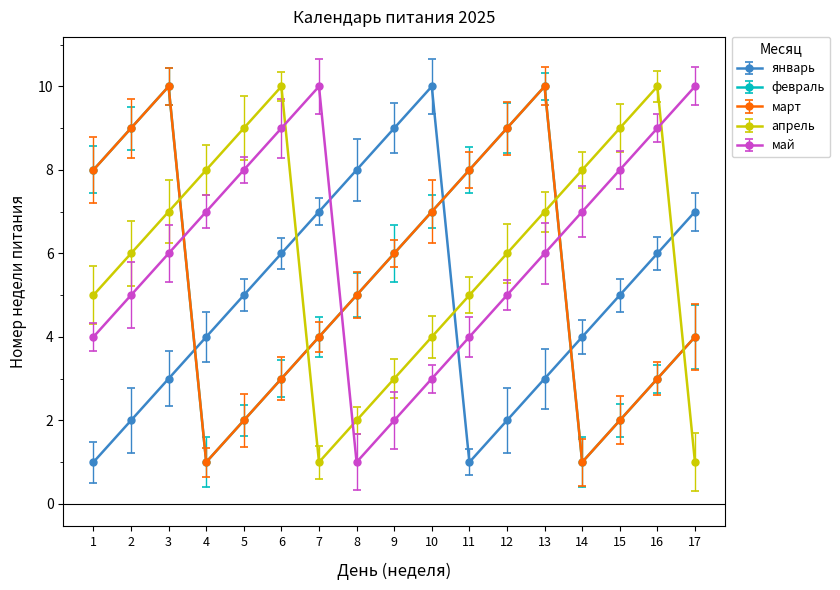

The value of март at 17 is 4. True or false?

True